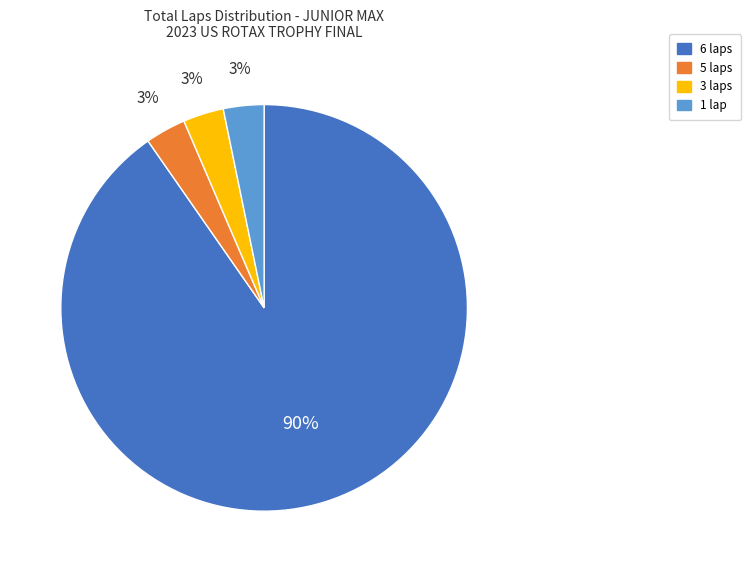

Does any single category account for the majority?

Yes